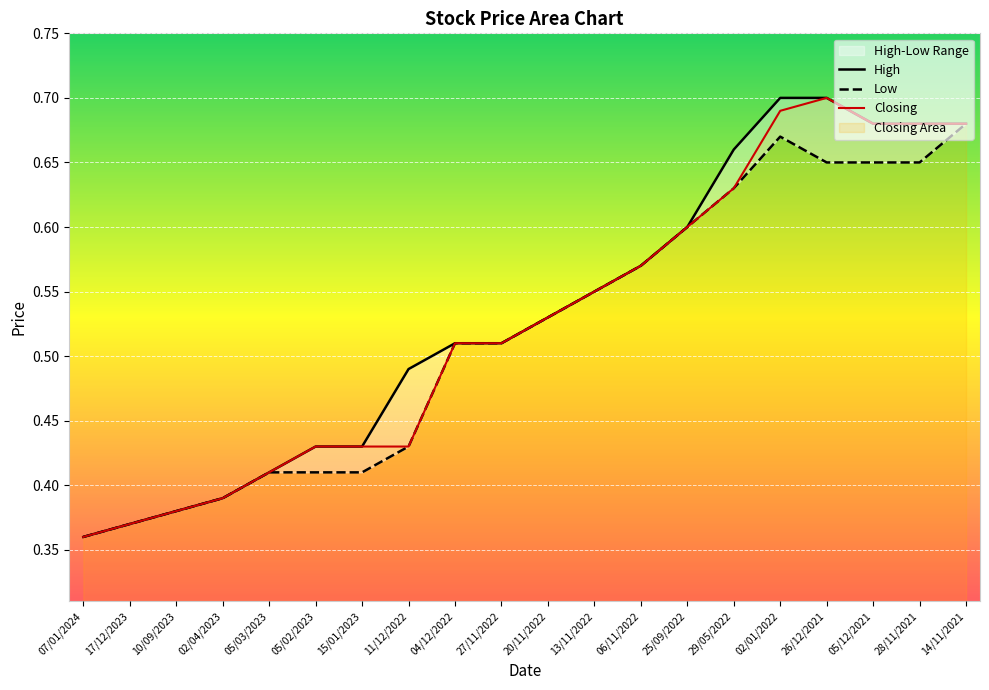

What is the average value of the High series?

0.5